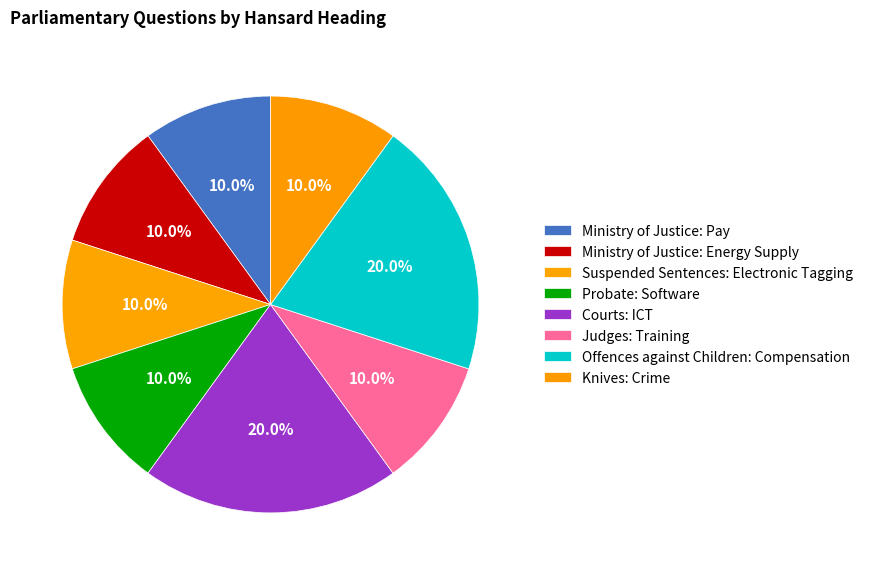

How many slices are in this pie chart?

8